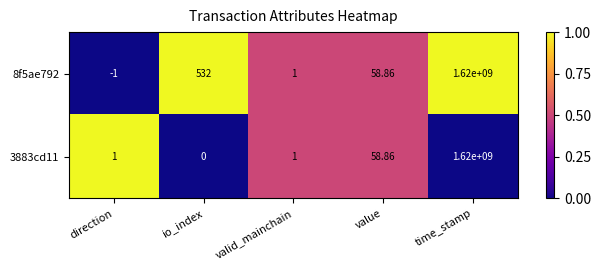

Is the value of 8f5ae792 at valid_mainchain greater than the value of 3883cd11 at time_stamp?

No